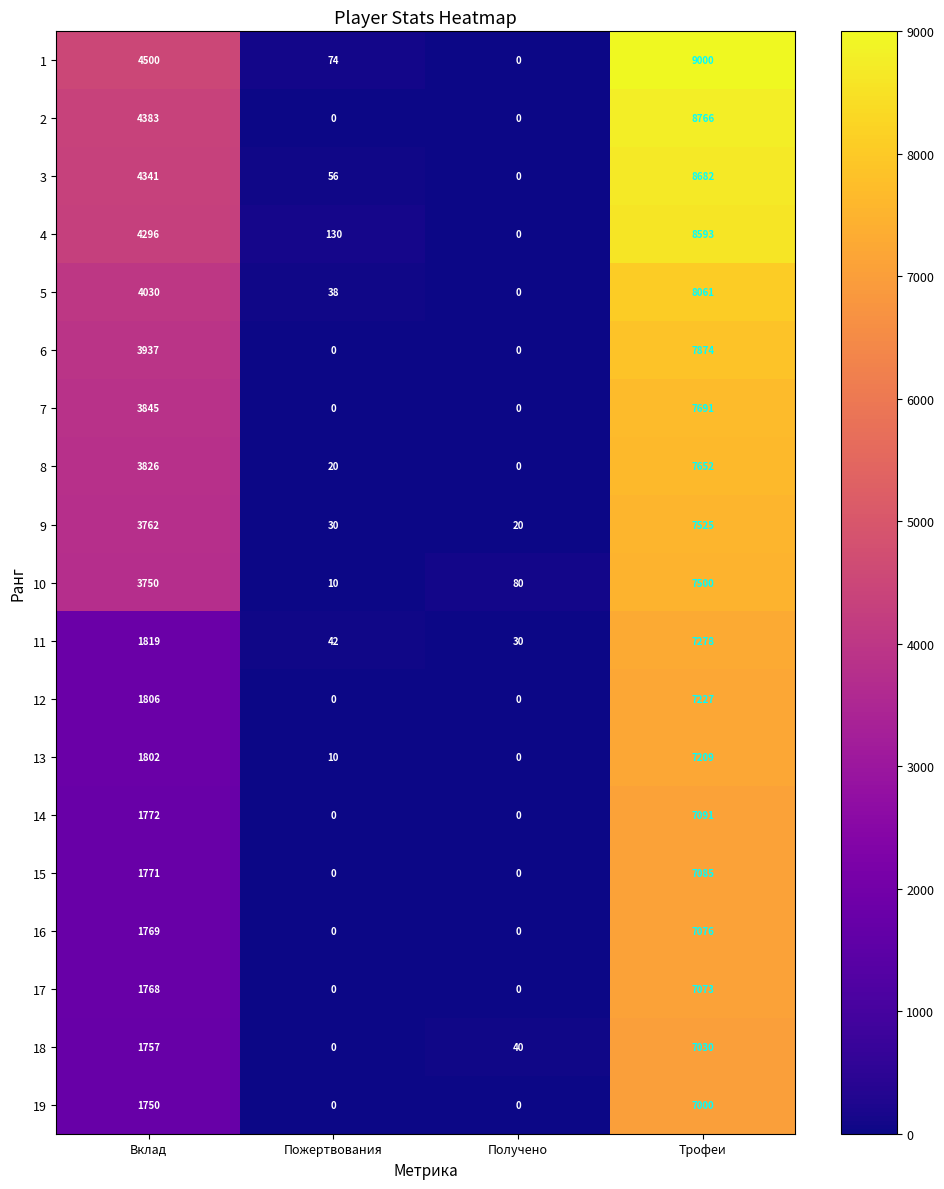

The 18 series shows 1033 at Вклад. True or false?

False